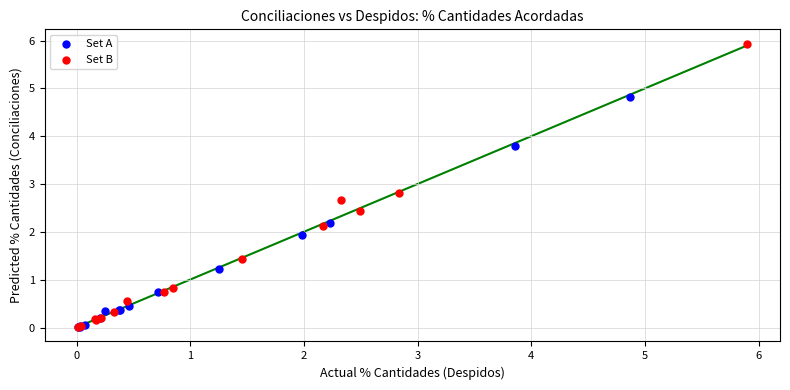

Which series has the widest spread of Y values?

Set B